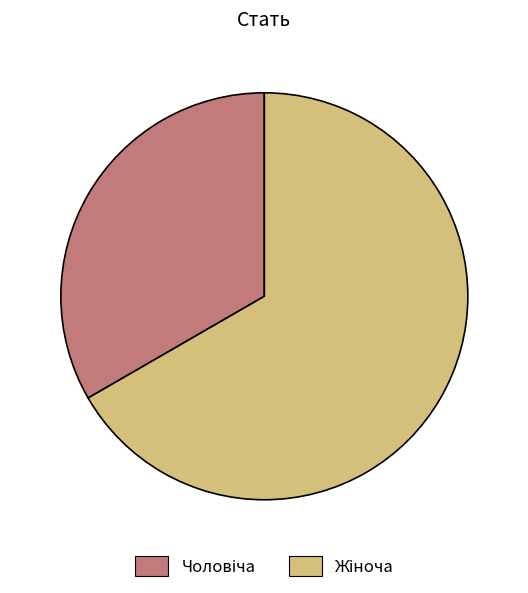

Does any single category account for the majority?

Yes